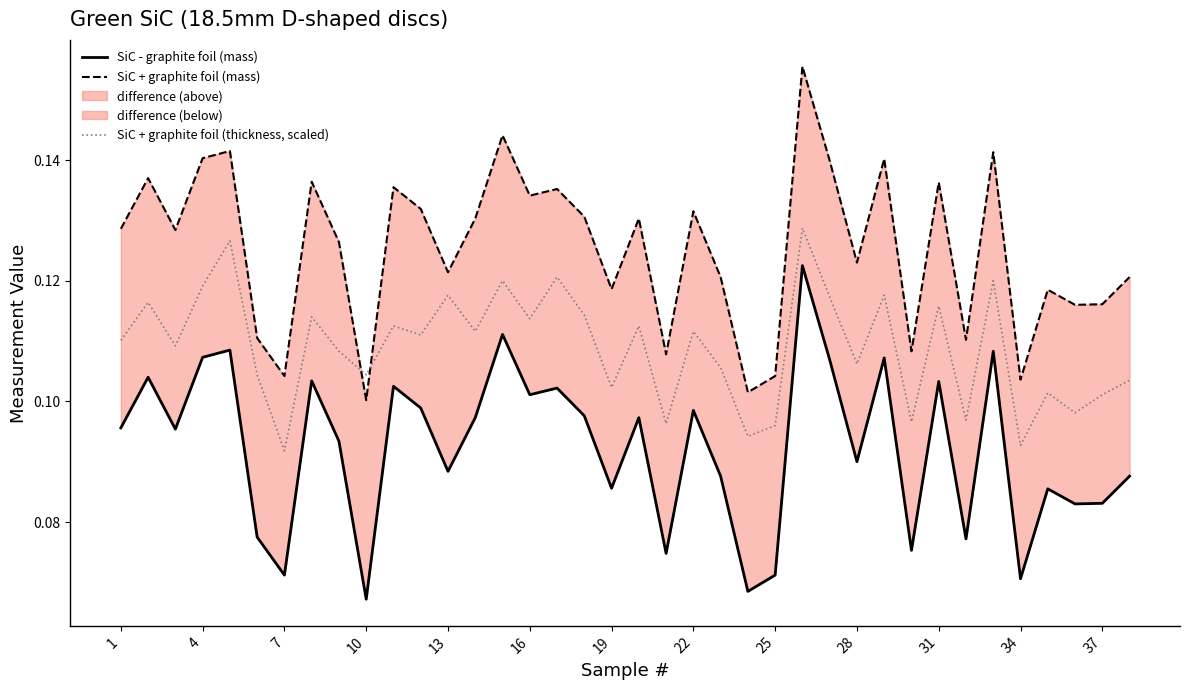

The value of SiC + graphite foil (thickness, scaled) at 34 is 0.2. True or false?

False